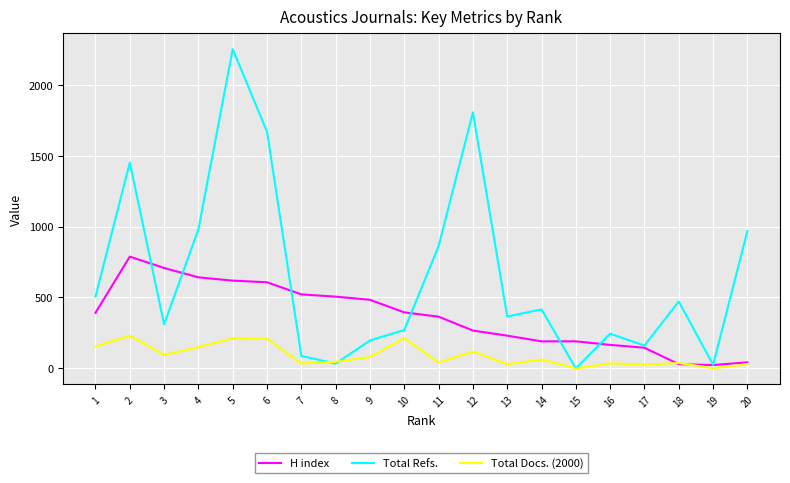

The value of Total Refs. at 1 is 506. True or false?

True